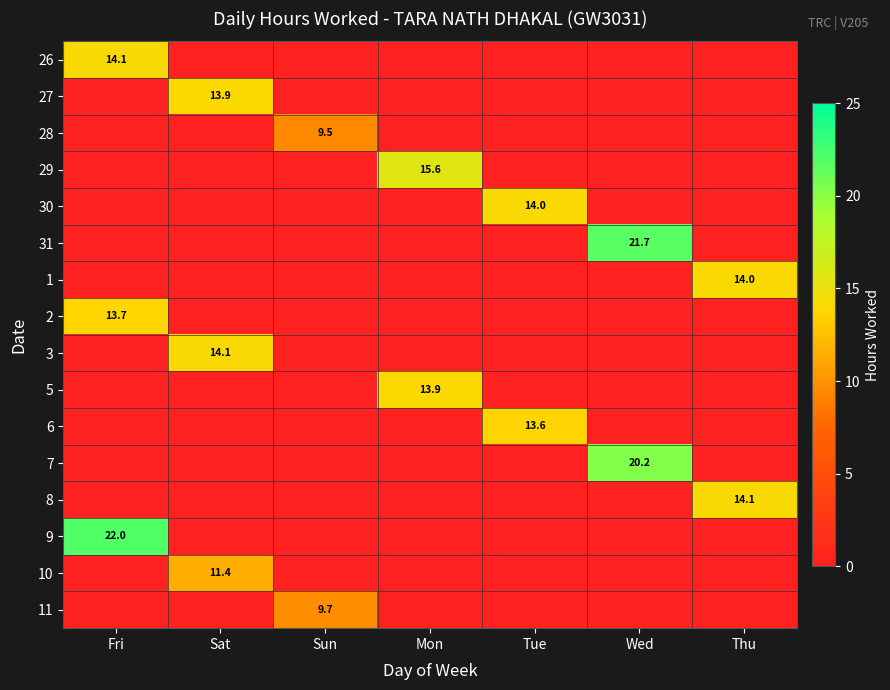

The 28 series shows 12.5 at Sun. True or false?

False